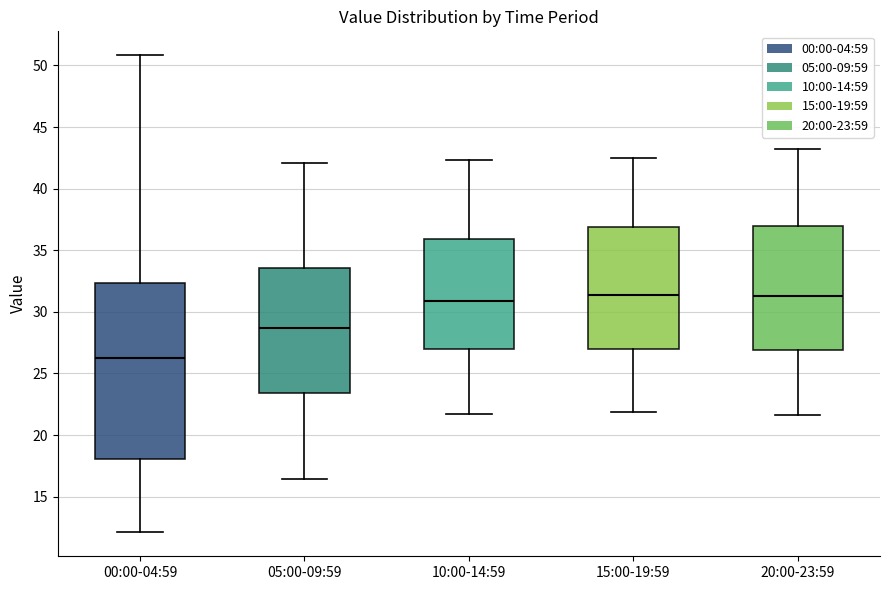

Where is the lower edge of the box for 05:00-09:59 on the y-axis? The values are not printed on the chart, so give them approximately, as read against the axis.

23.5